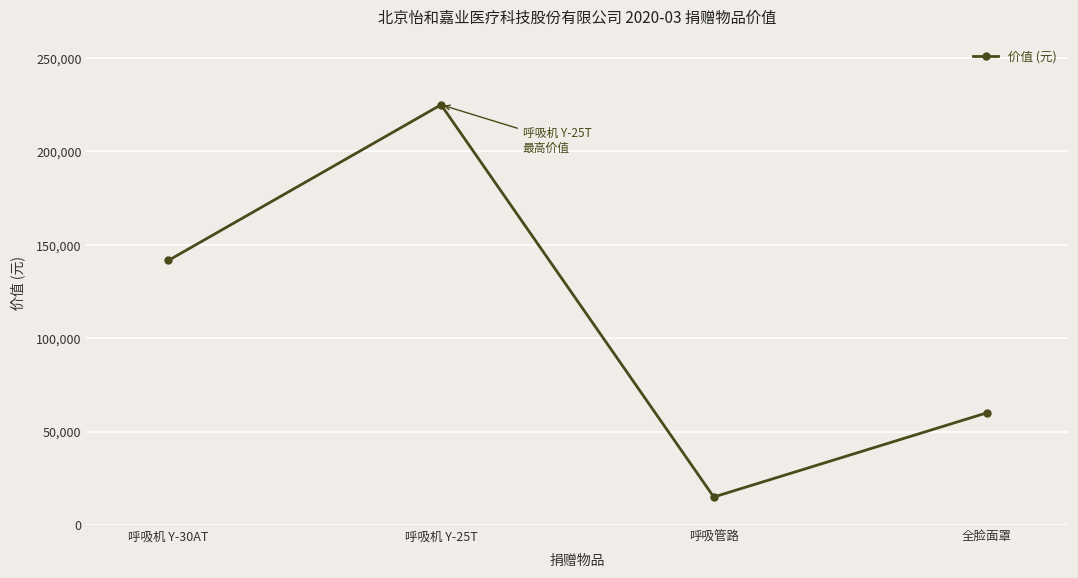

Read the value at 全脸面罩.

60000